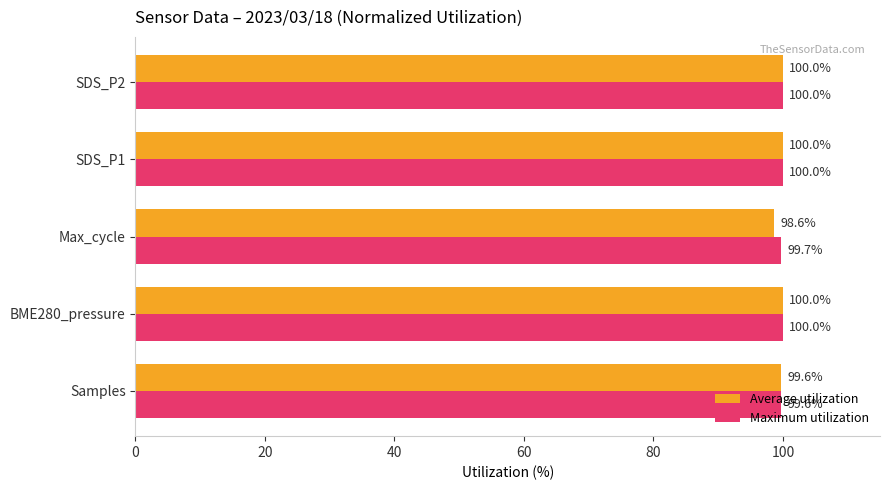

Which series has the widest spread of values?

Average utilization